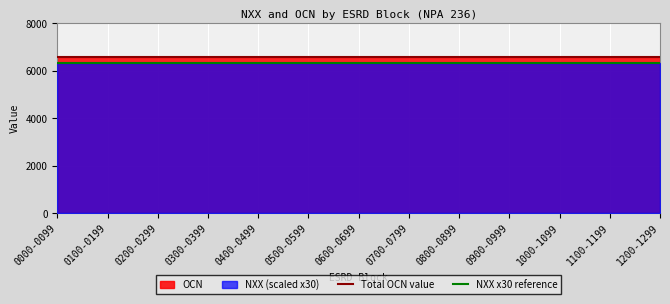

What is the average value of the Total OCN value series?

6574